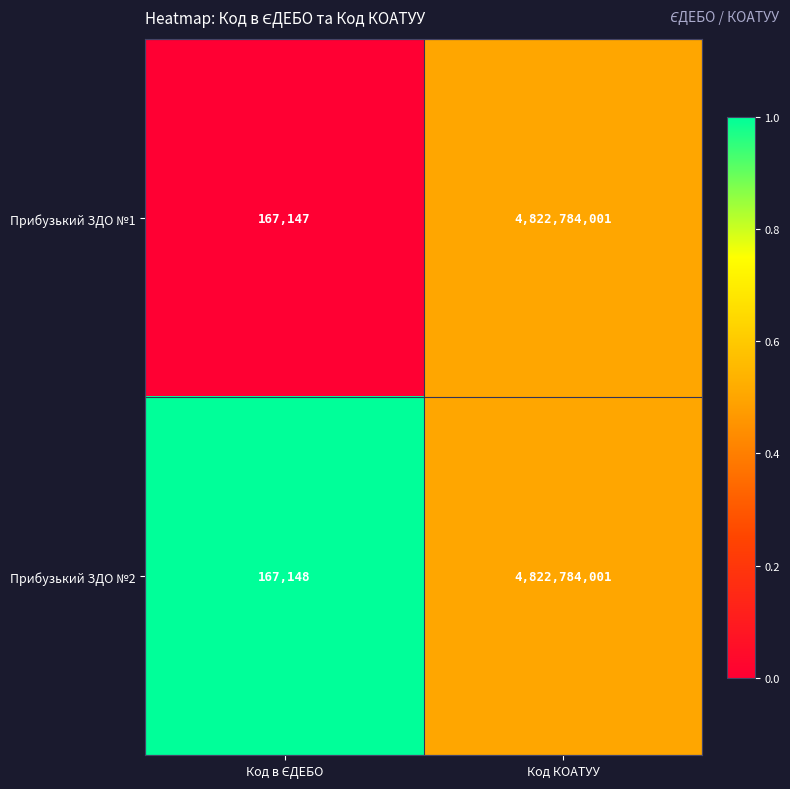

What is the difference between the maximum and minimum values in the Прибузький ЗДО №1 series?

4822616854